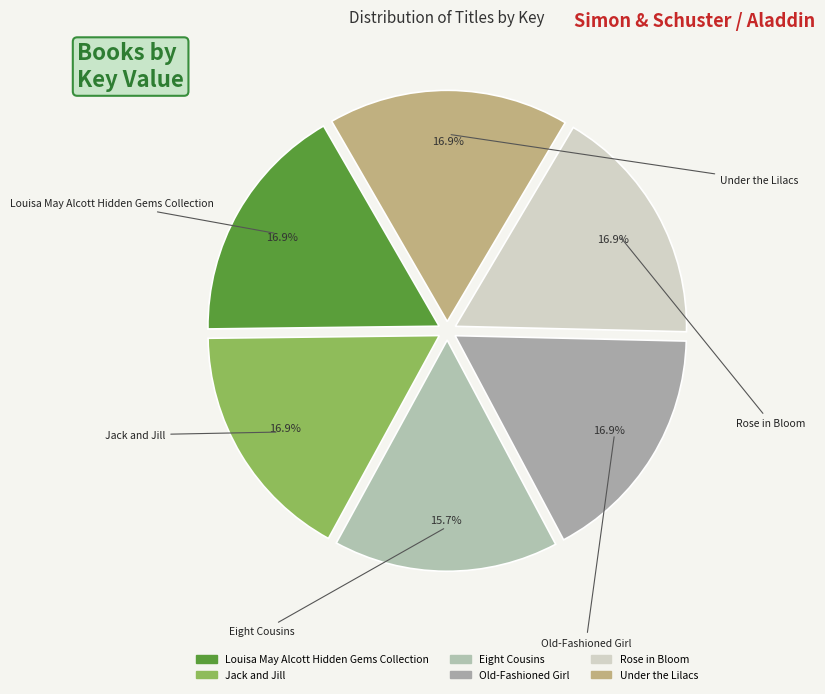

The Louisa May Alcott Hidden Gems Collection slice represents 4% of the pie. True or false?

False